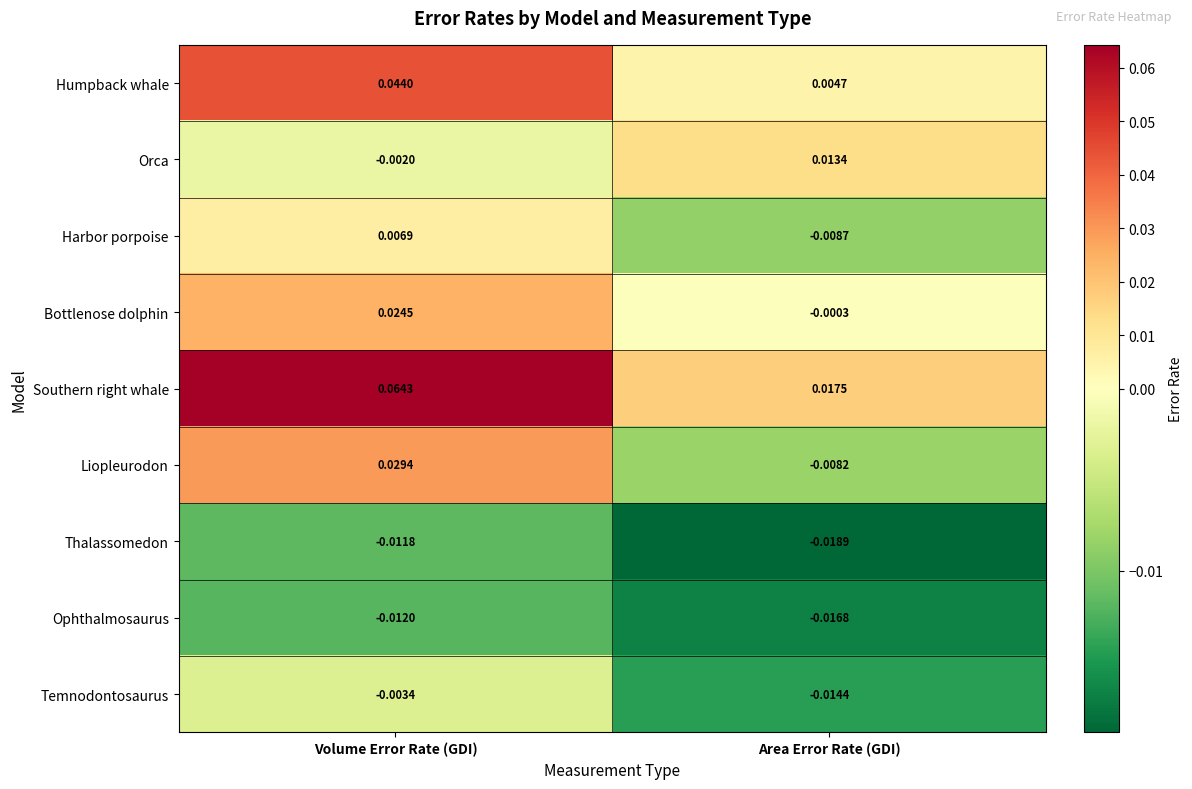

Where is Orca nearest to the value 0?

Volume Error Rate (GDI)